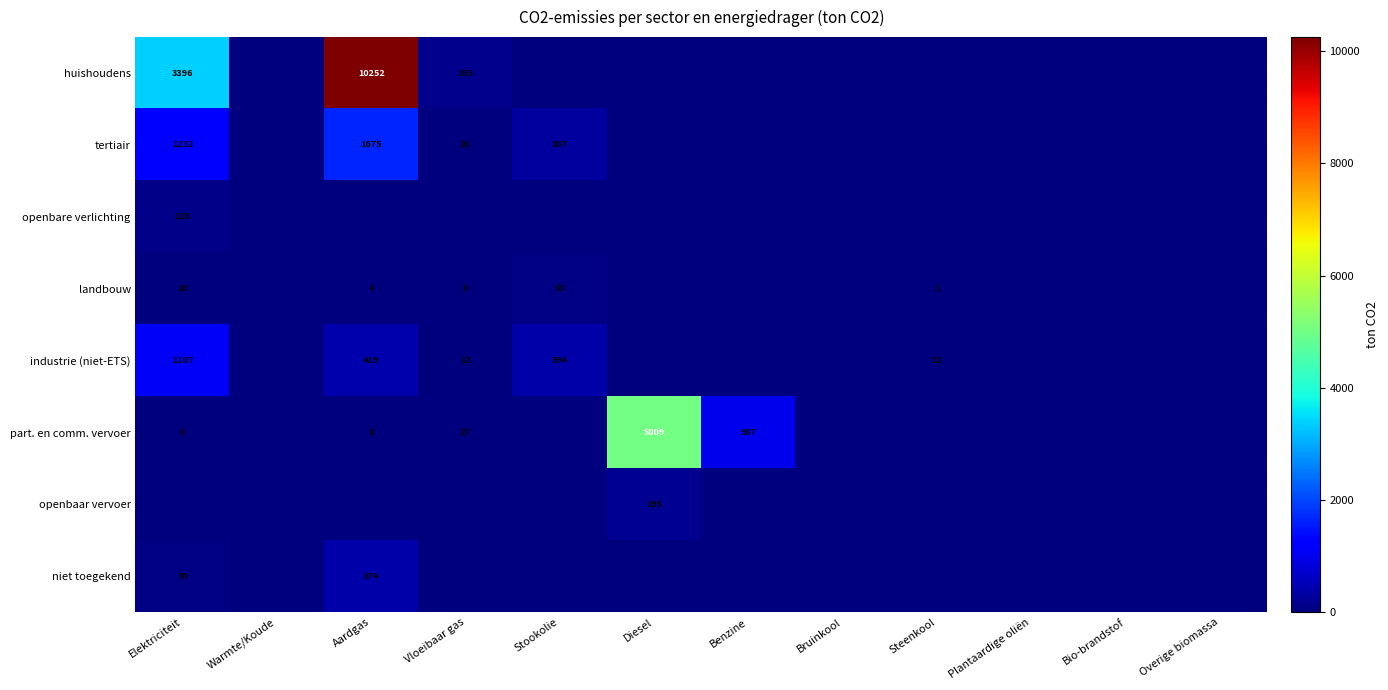

The value of niet toegekend at Elektriciteit is 70. True or false?

True